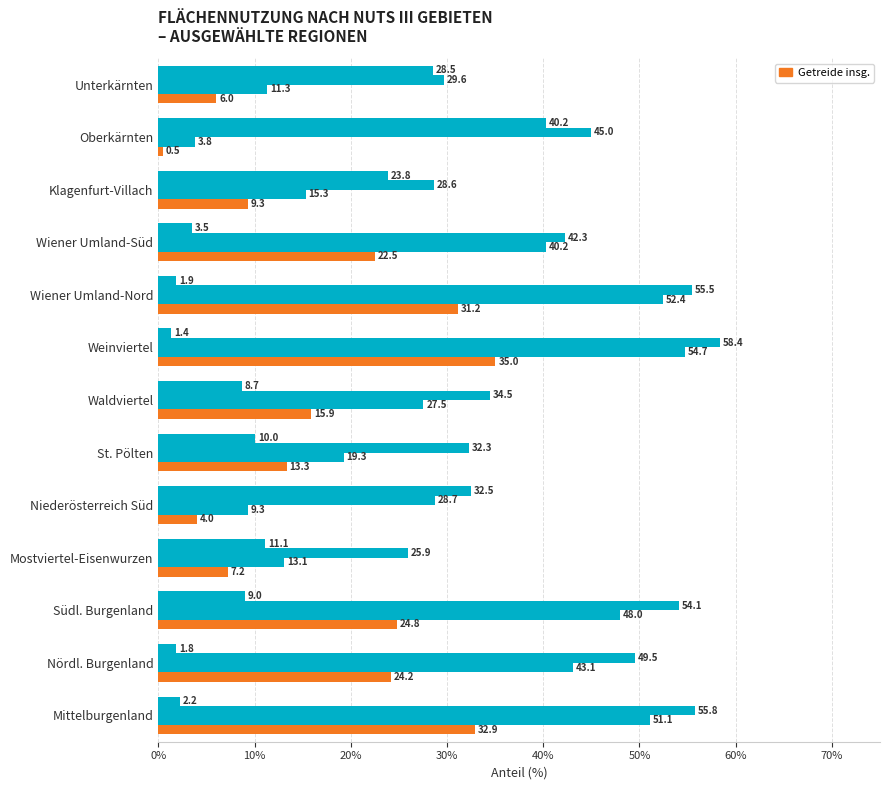

How many series are shown in this chart?

4